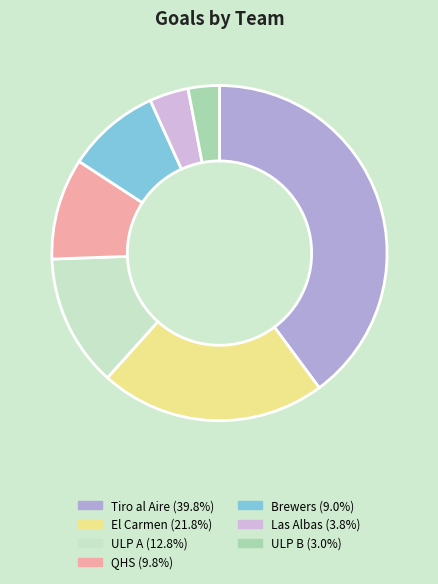

Approximately how many times larger is the value at Las Albas compared to Brewers?

0.4